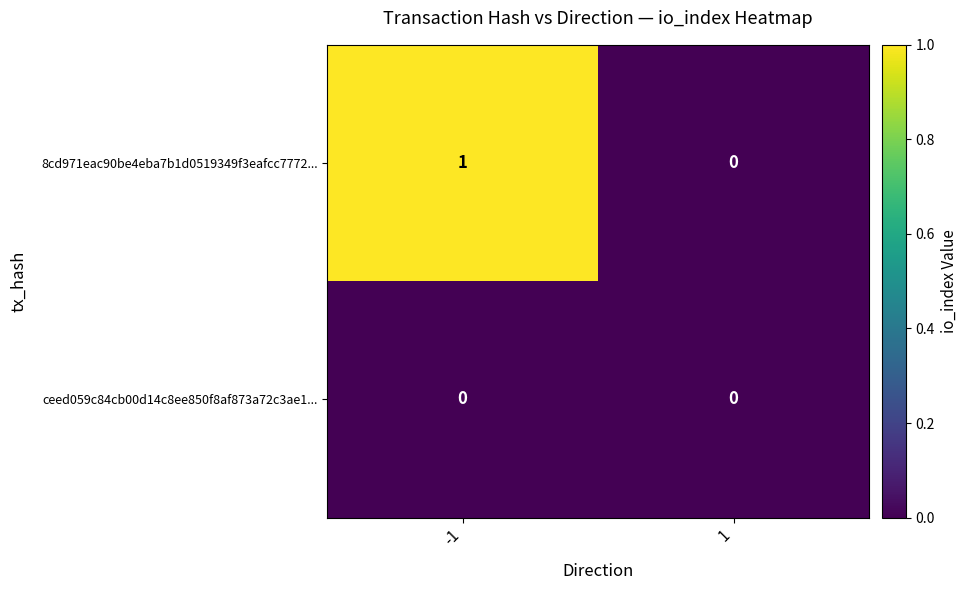

At -1, list the series in order from smallest to largest.

ceed059c84cb00d14c8ee850f8af873a72c3ae1..., 8cd971eac90be4eba7b1d0519349f3eafcc7772...